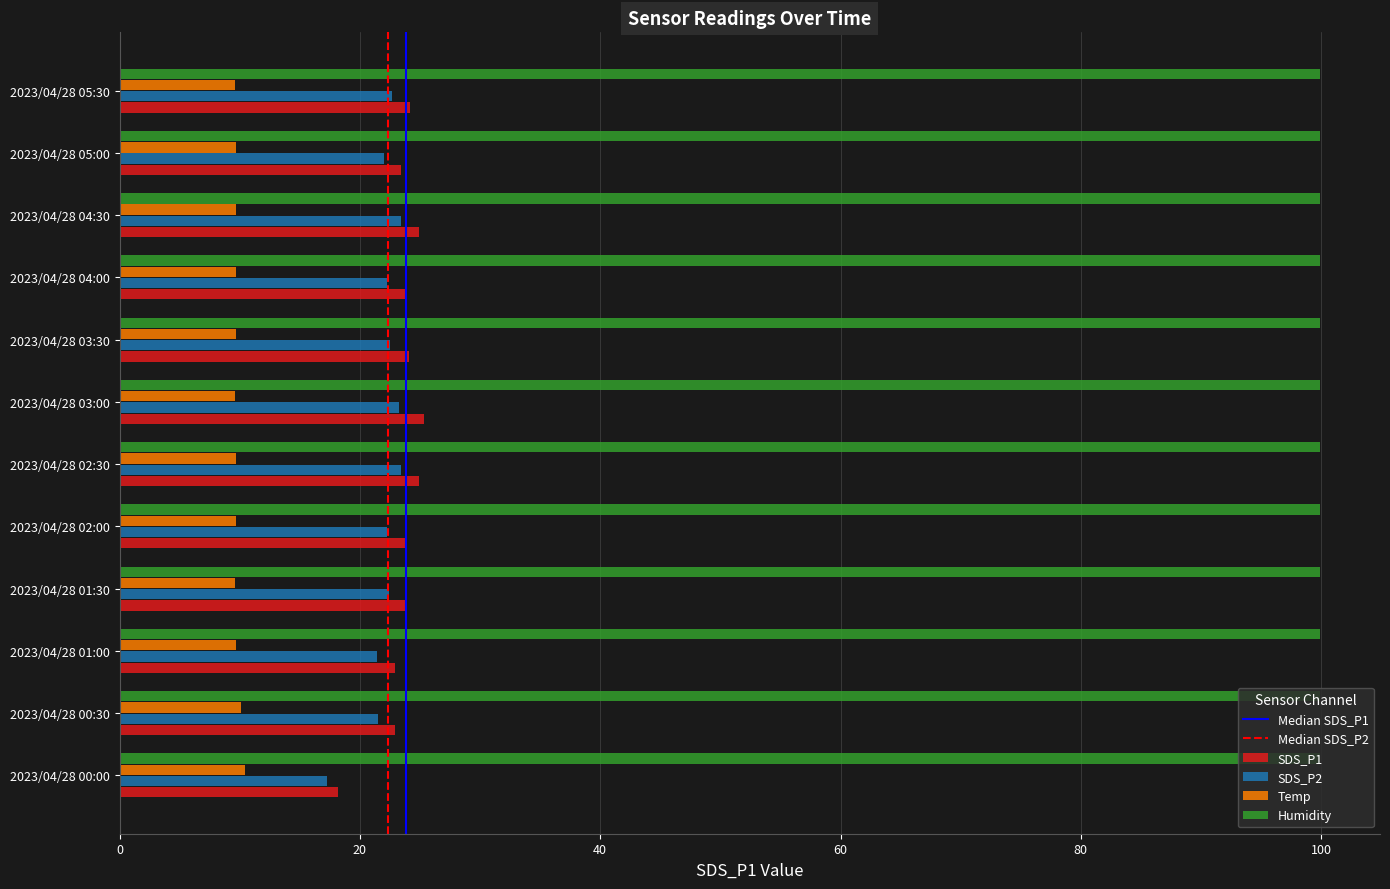

What is the sum of the SDS_P2 values at 2023/04/28 05:30 and 2023/04/28 04:30?

46.1